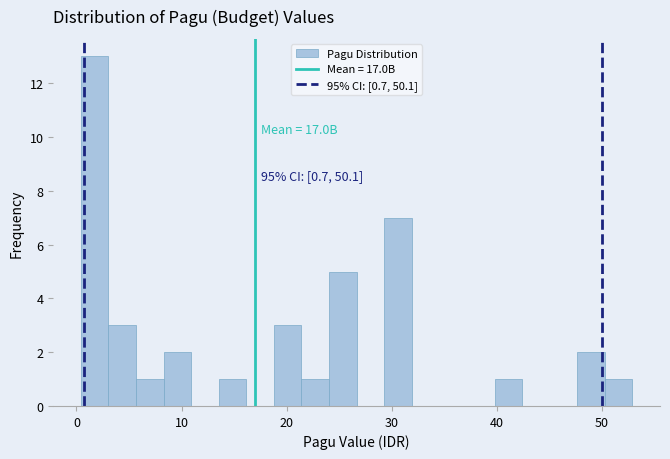

Around what value on the x-axis is the tallest bar? Give the approximate position of its centre, as read against the axis.

2